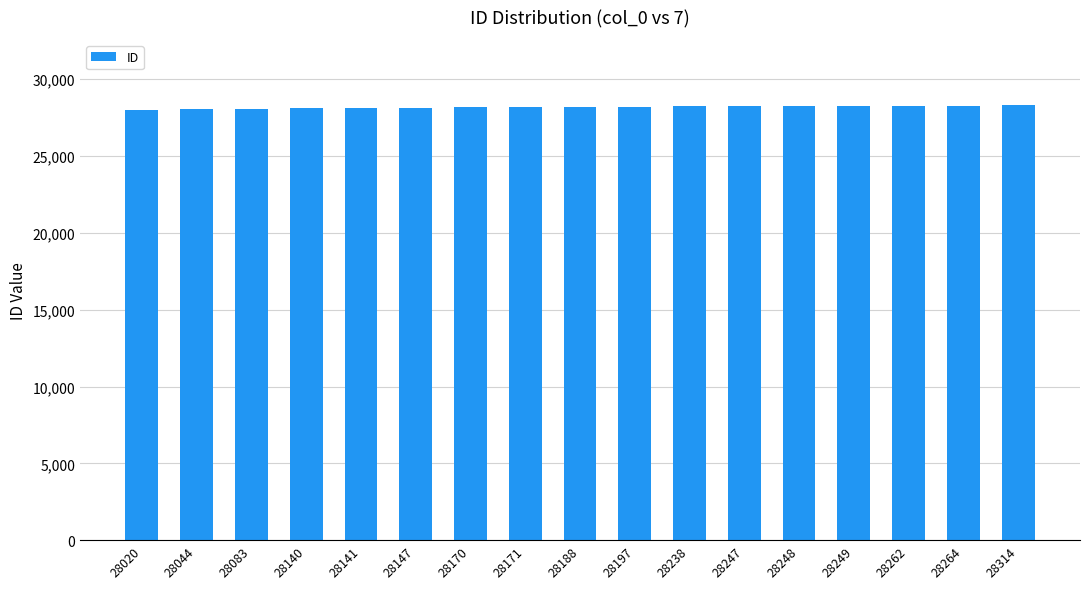

True or false: the data shows 28188 at 28188.

True